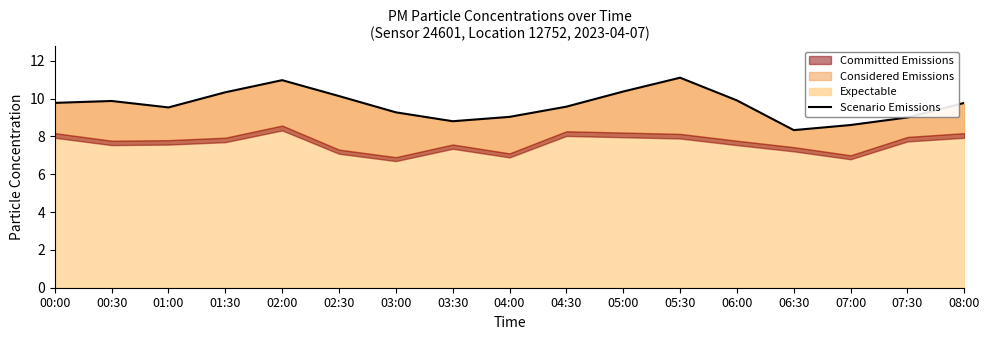

List the labels in order of value, largest first.

05:30, 02:00, 05:00, 01:30, 02:30, 06:00, 00:30, 00:00, 08:00, 04:30, 01:00, 03:00, 04:00, 07:30, 03:30, 07:00, 06:30